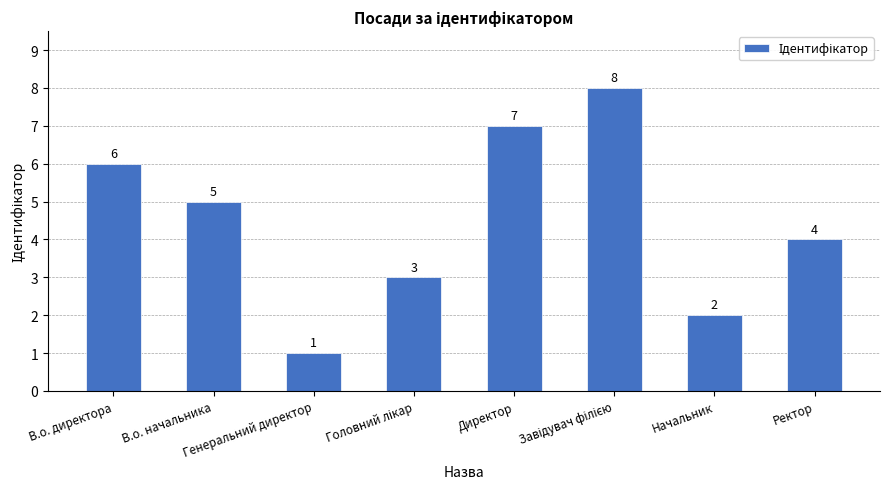

At which category does the chart reach its minimum across all series?

Генеральний директор